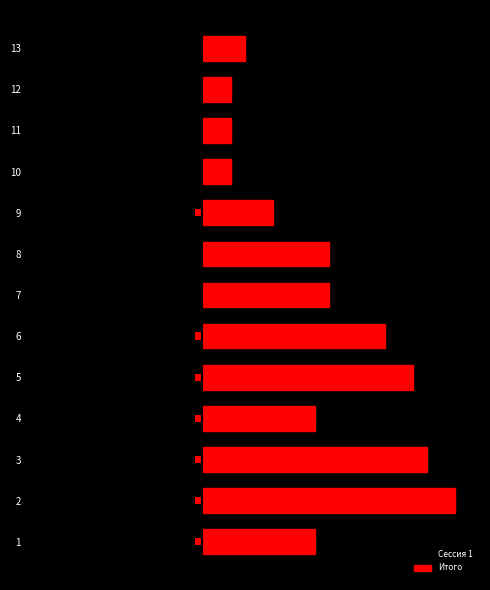

The value of Итого at 6 is 18. True or false?

True